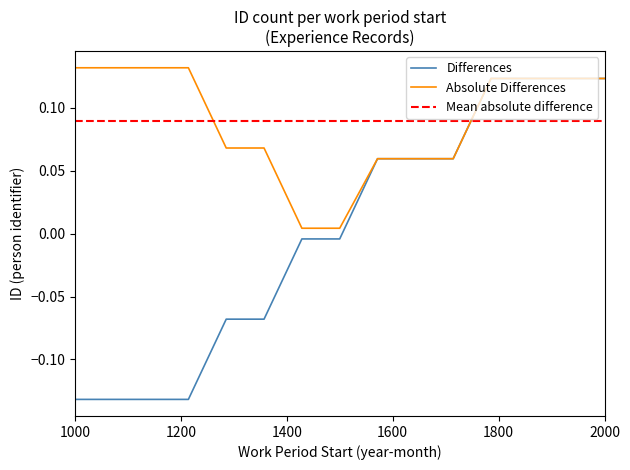

Does the chart display data point markers on the line(s)?

No